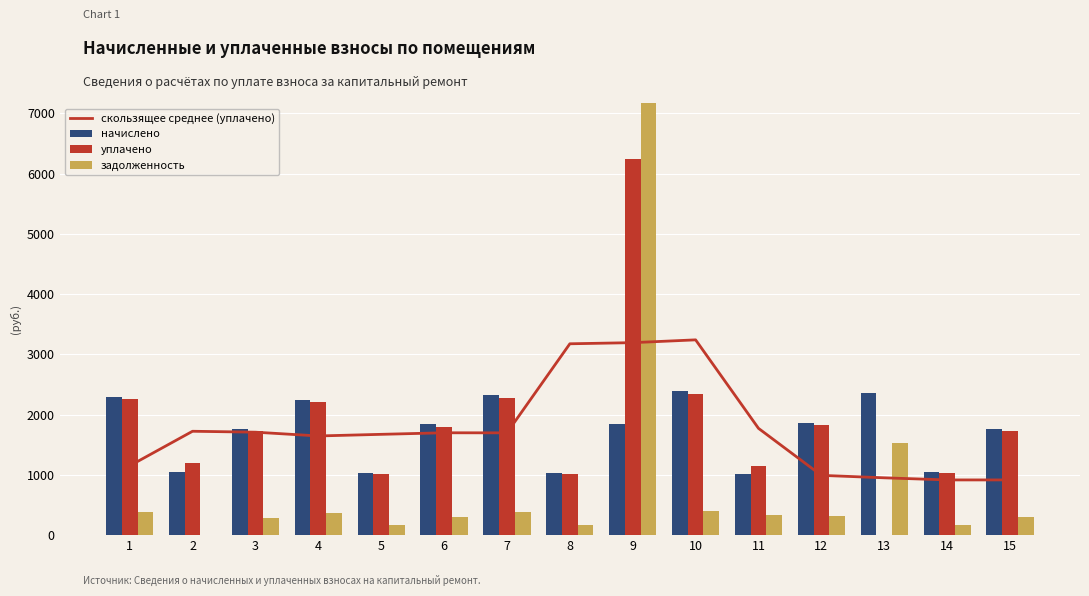

What is the difference between the уплачено values at 15 and 8?

718.1